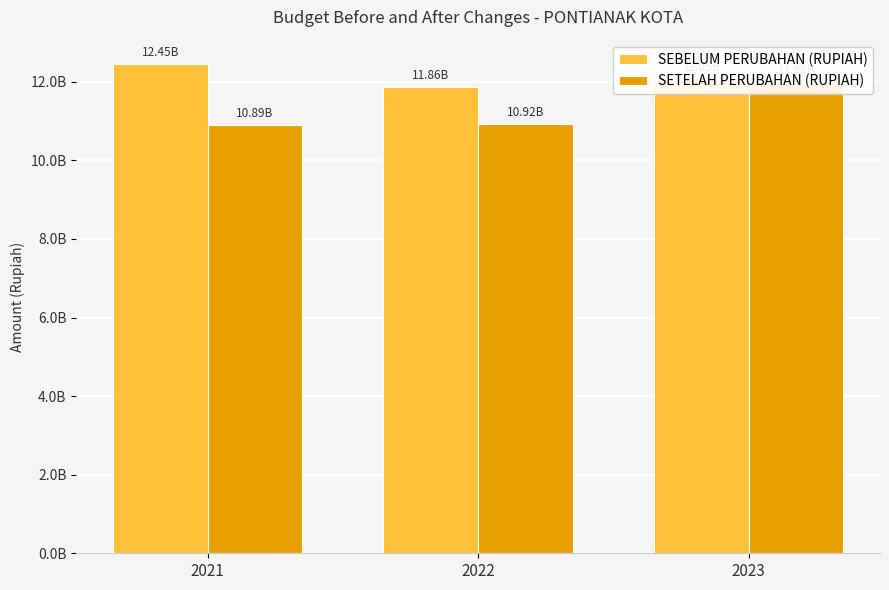

Which series changed the most between 2021 and 2022?

SEBELUM PERUBAHAN (RUPIAH)